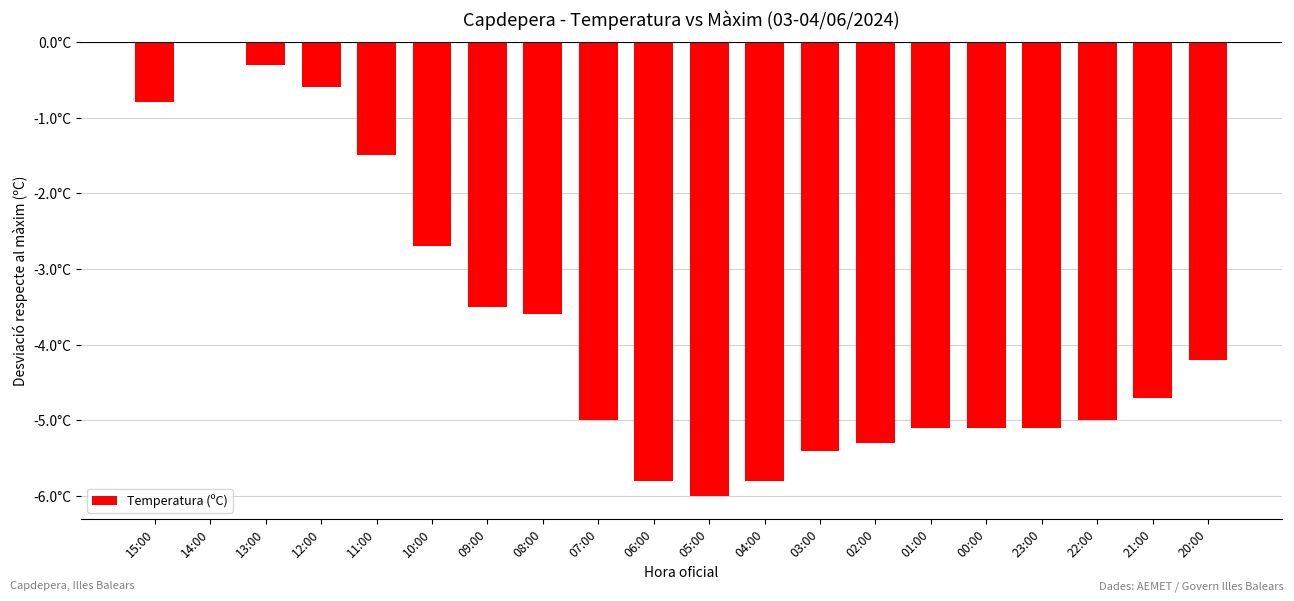

Are the bars horizontal?

No